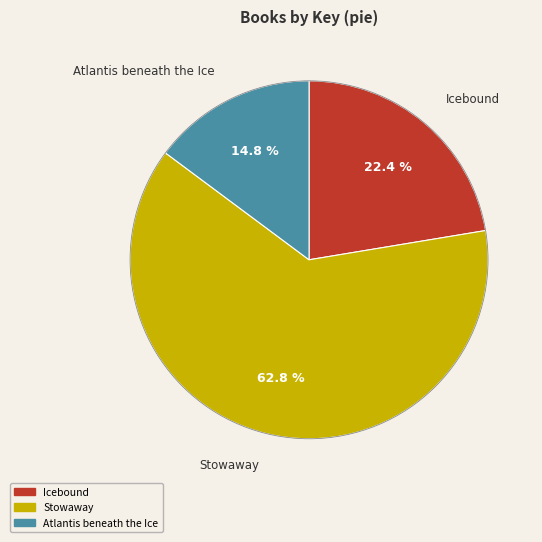

True or false: Atlantis beneath the Ice accounts for 15% of the total.

True